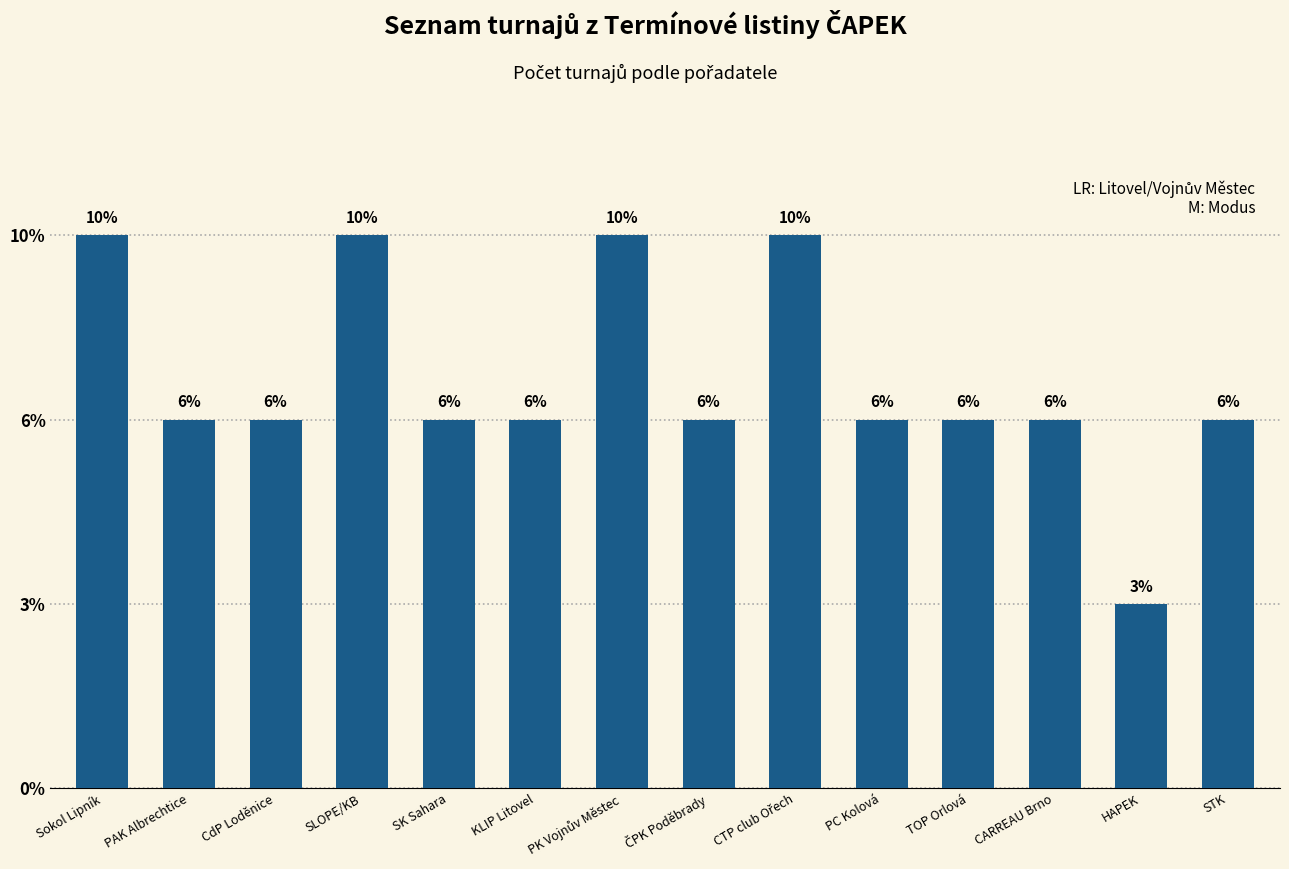

Are the bars horizontal?

No